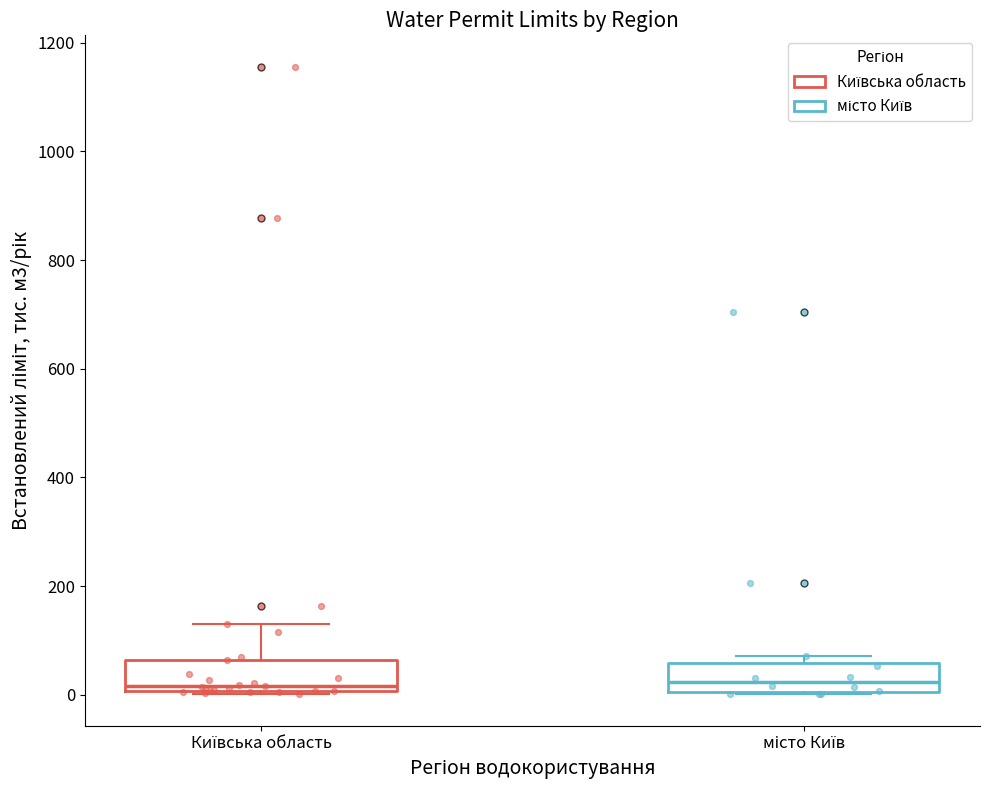

Reading left to right, read every box against the y-axis: the position of its median line, the range the box covers, and the ends of its whiskers. The values are not printed on the chart, so give them approximately, as read against the axis.

Київська область: median 20, box 0 to 60, whiskers 0 (just below the box's lower edge) to 120
місто Київ: median 20, box 0 to 60, whiskers 0 to 80